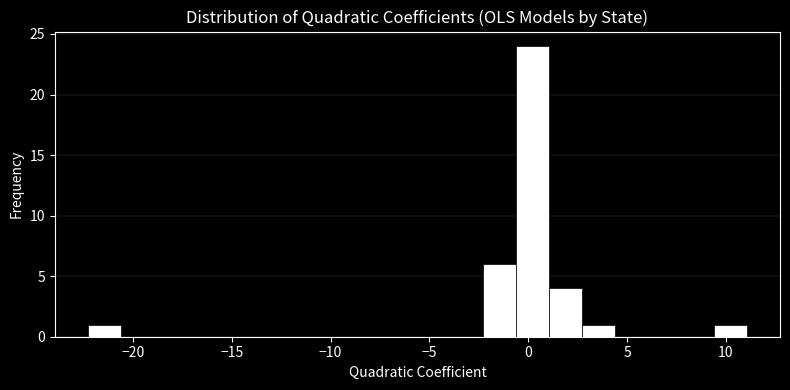

Read against the x-axis, roughly where is the centre of the tallest bar?

0.0